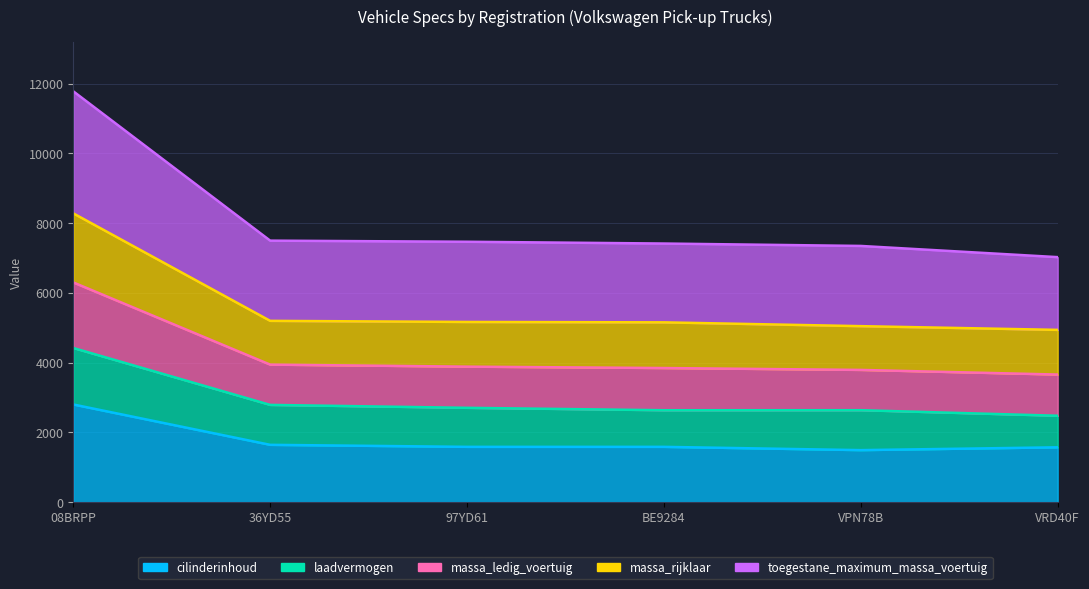

Rank the categories by toegestane_maximum_massa_voertuig value from lowest to highest.

VRD40F, BE9284, VPN78B, 97YD61, 36YD55, 08BRPP